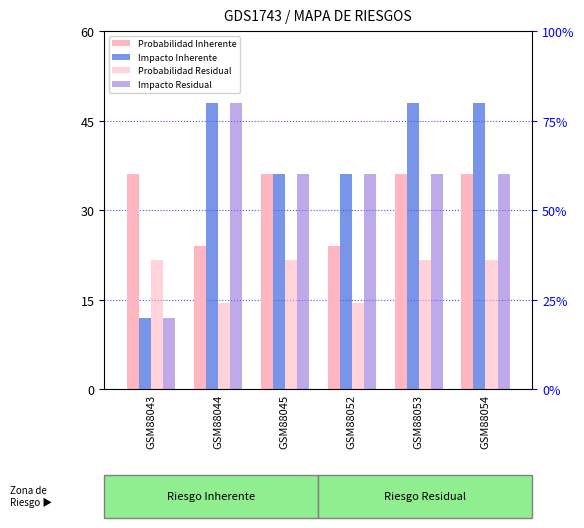

Is it true that Impacto Residual equals 36.0 at GSM88045?

True